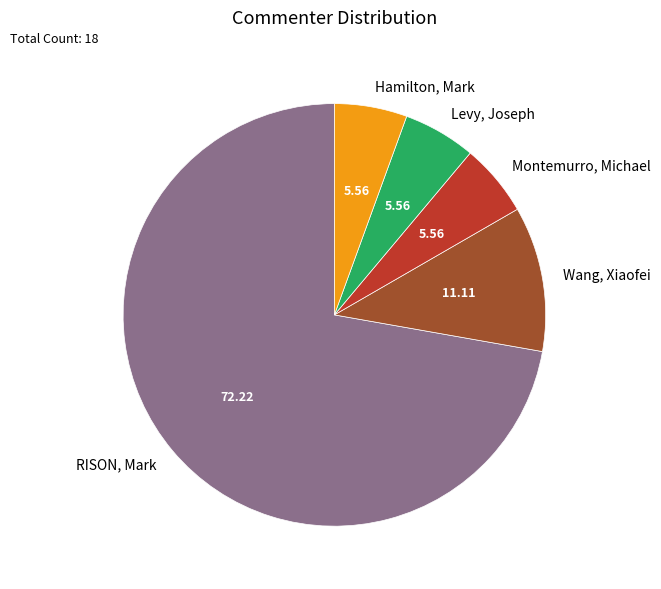

Is the sum of Hamilton, Mark and Levy, Joseph greater than half?

No